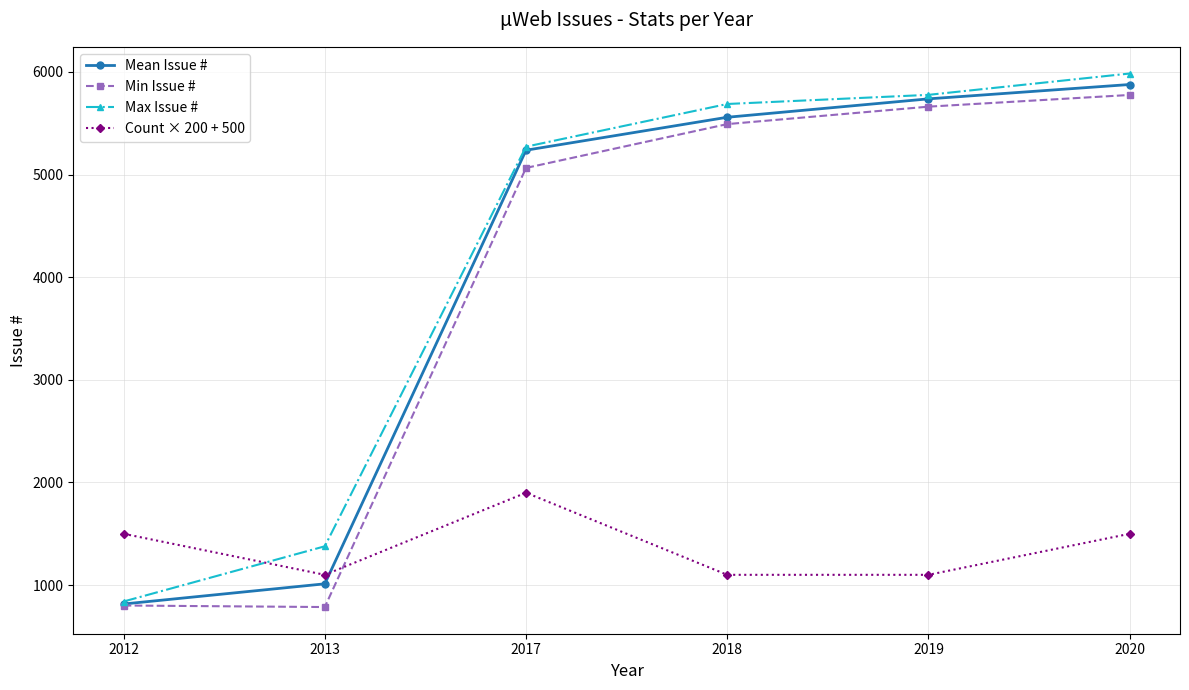

At which category is the sum across all series the highest?

2020